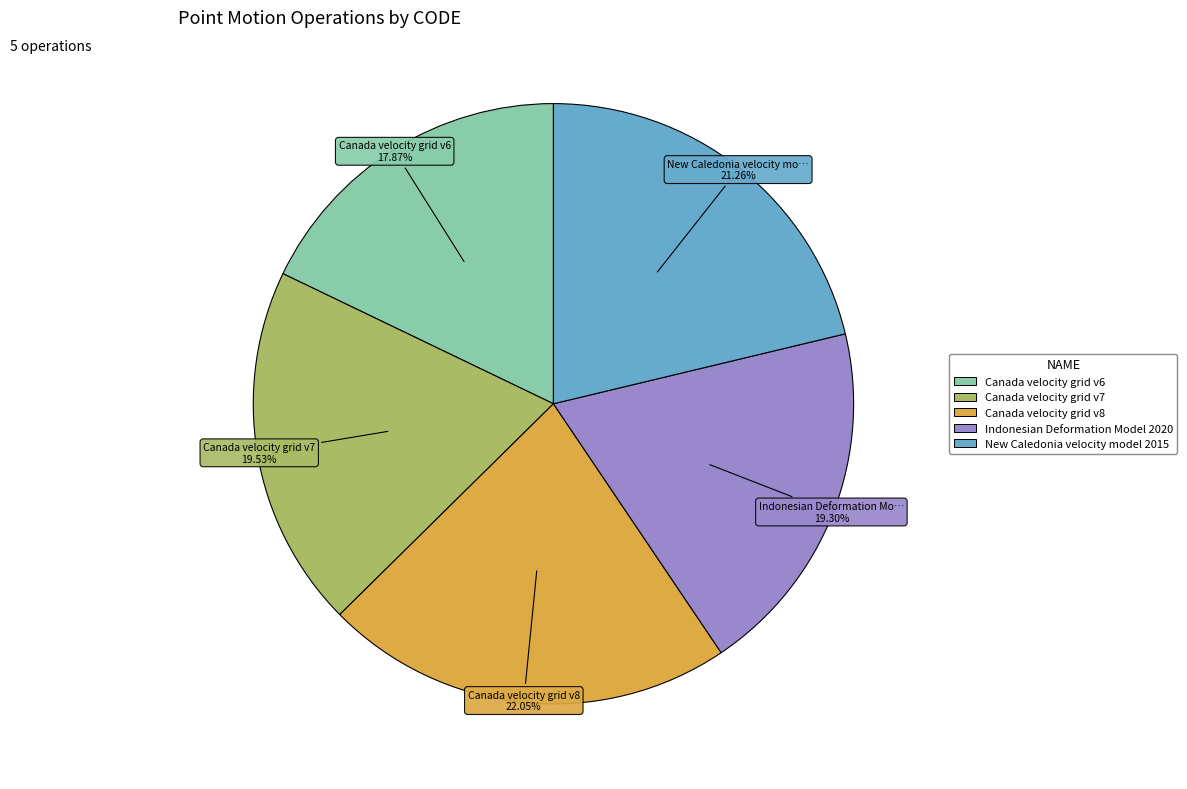

Between Indonesian Deformation Model 2020 and Canada velocity grid v8, which is larger?

Canada velocity grid v8